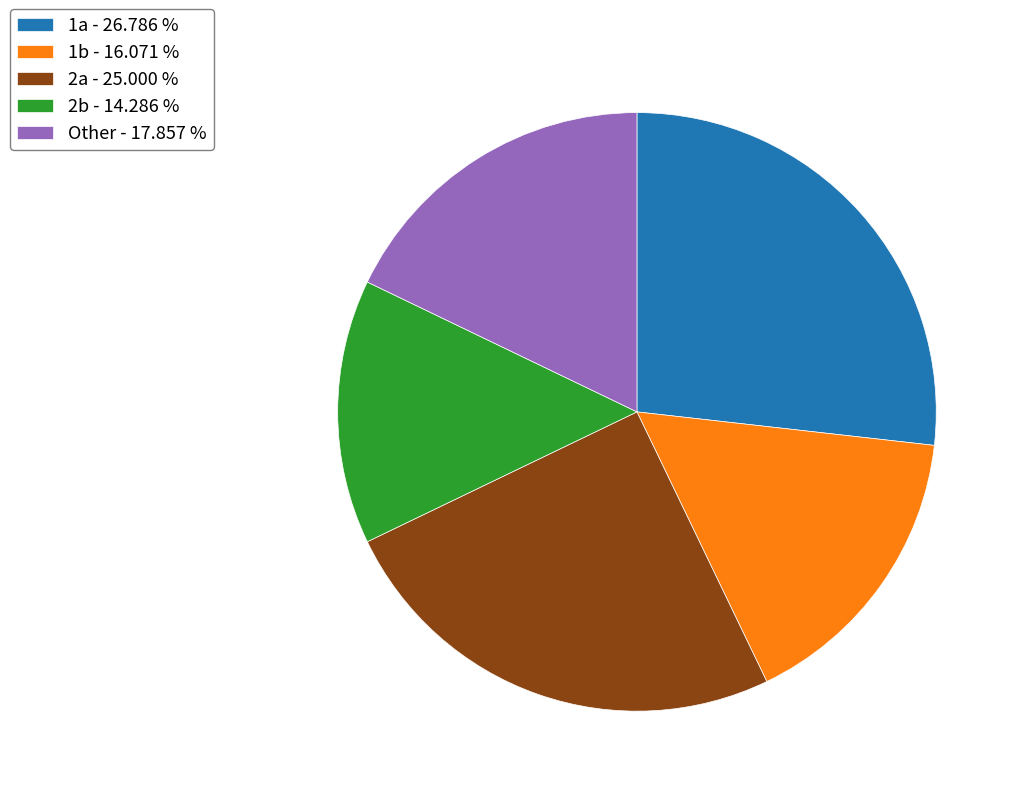

Combined, do Other and 2b account for over 50%?

No